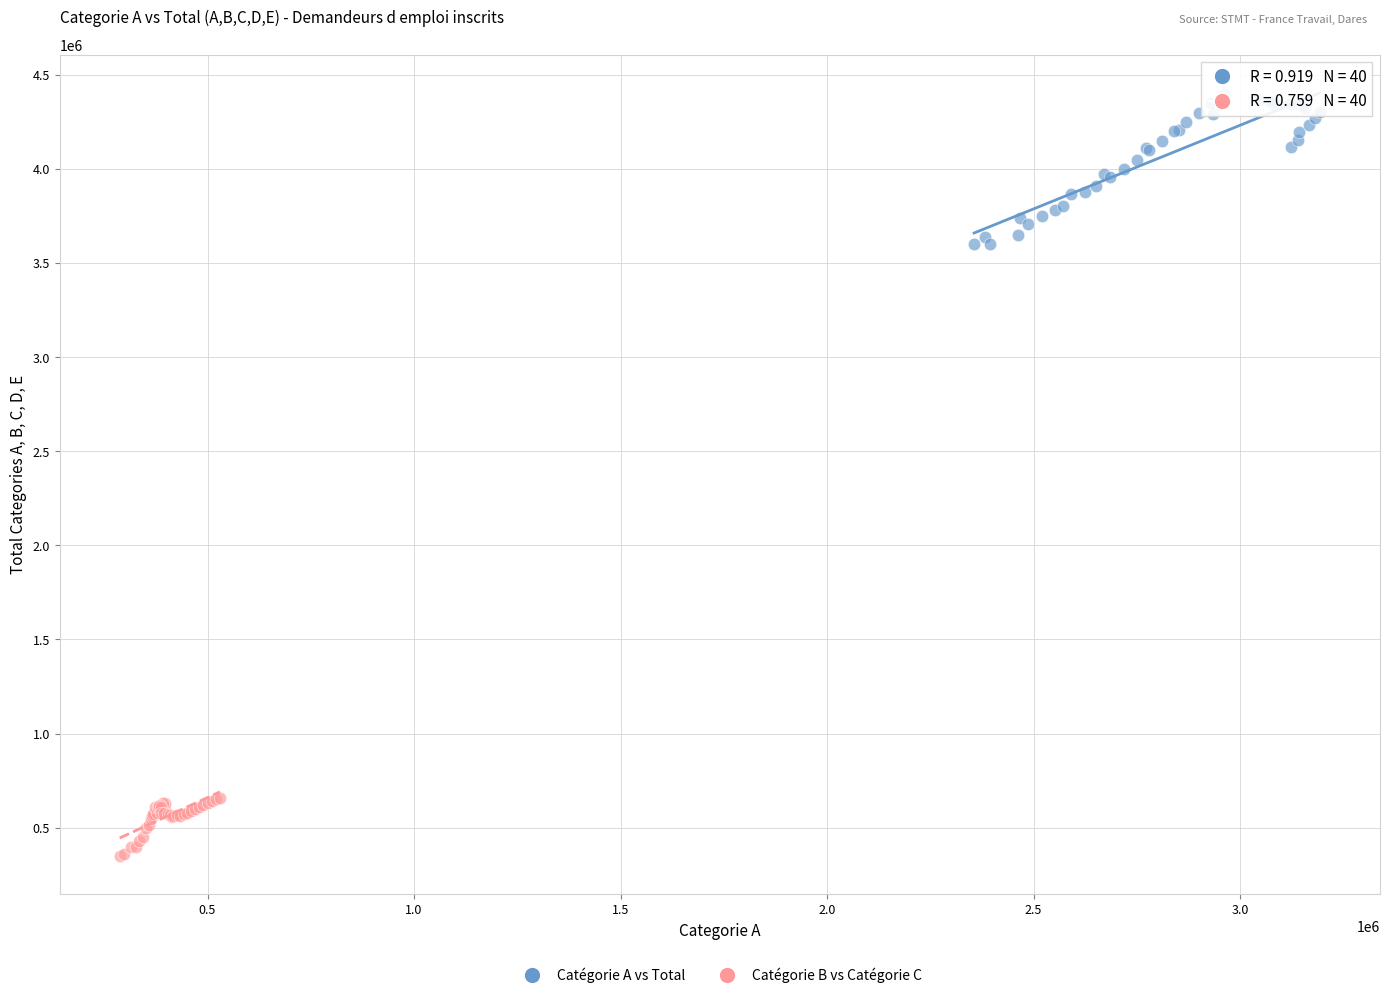

Which series reaches the minimum Y coordinate?

Catégorie B vs Catégorie C